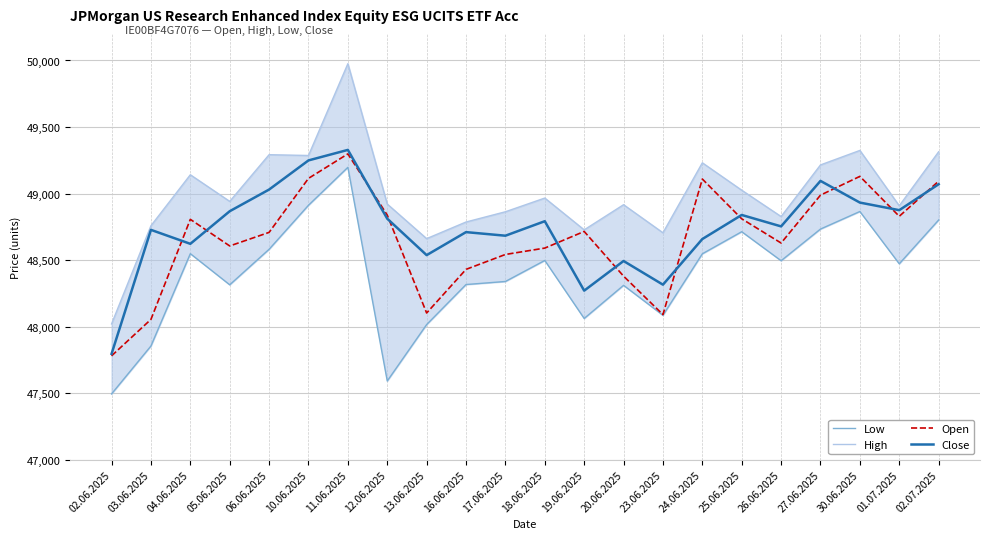

Which series changed the most between 05.06.2025 and 06.06.2025?

High